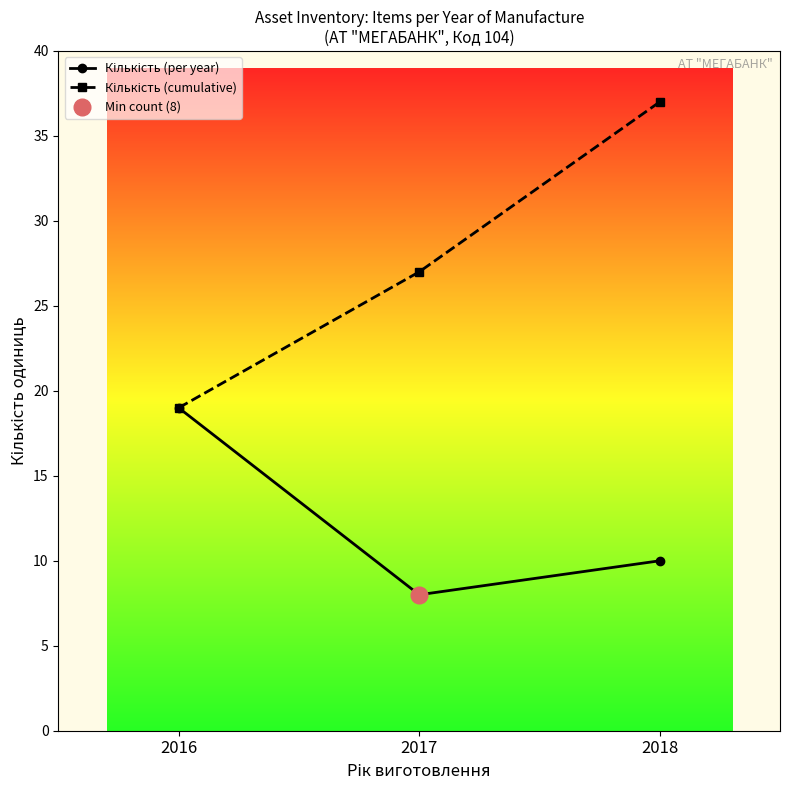

At which category does the chart reach its minimum across all series?

2017